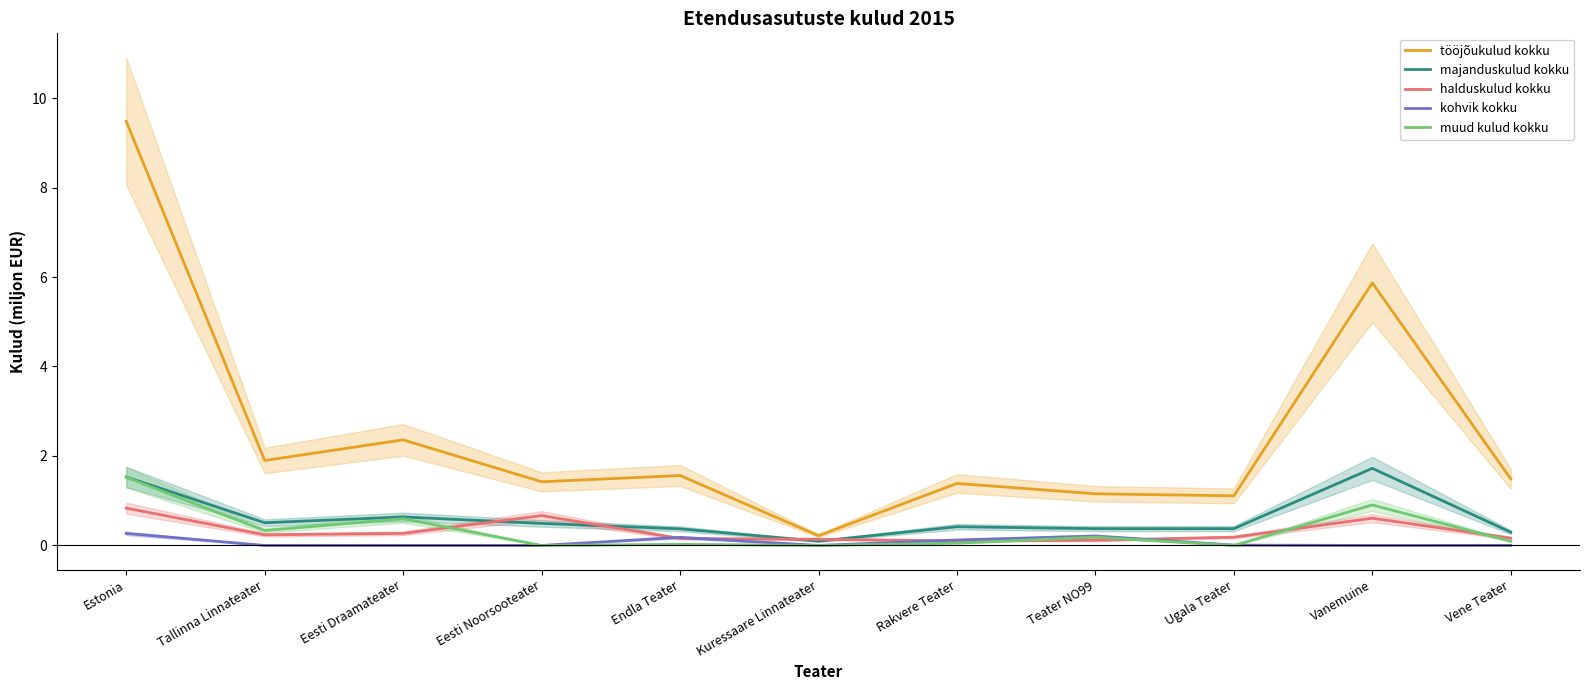

Count the number of data series in this chart.

5